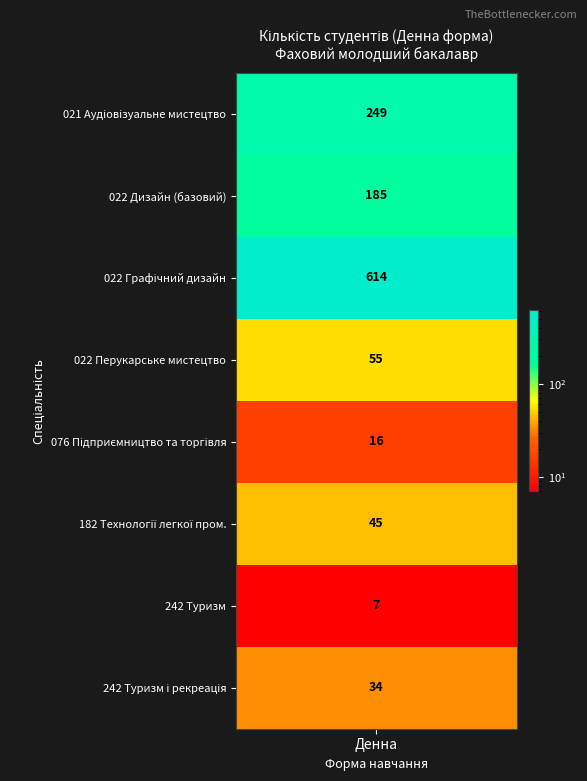

The chart shows a value of 185 at 1. True or false?

True